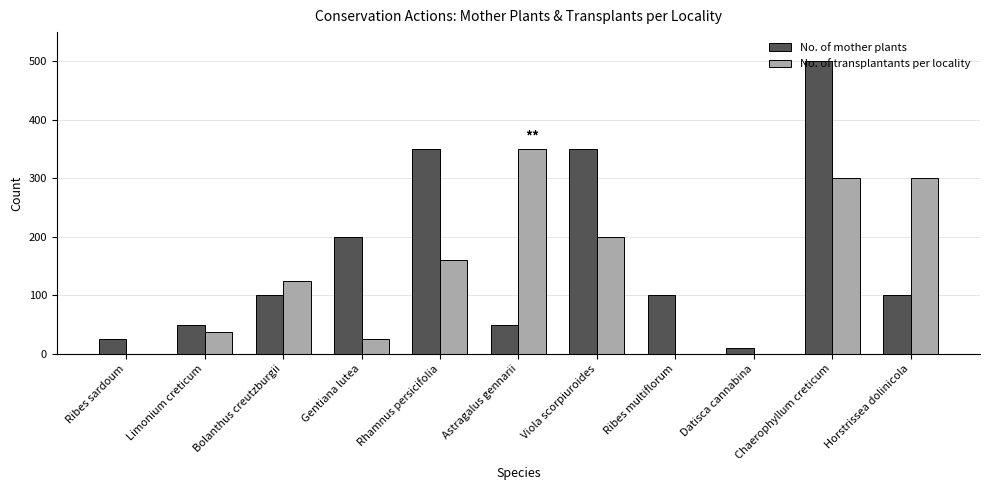

What is the sum of all No. of transplantants per locality values?

1498